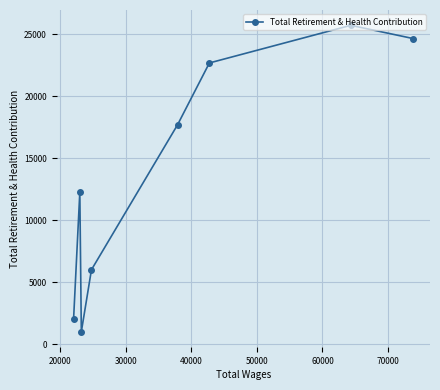

What is the difference between the maximum and minimum values?

24731